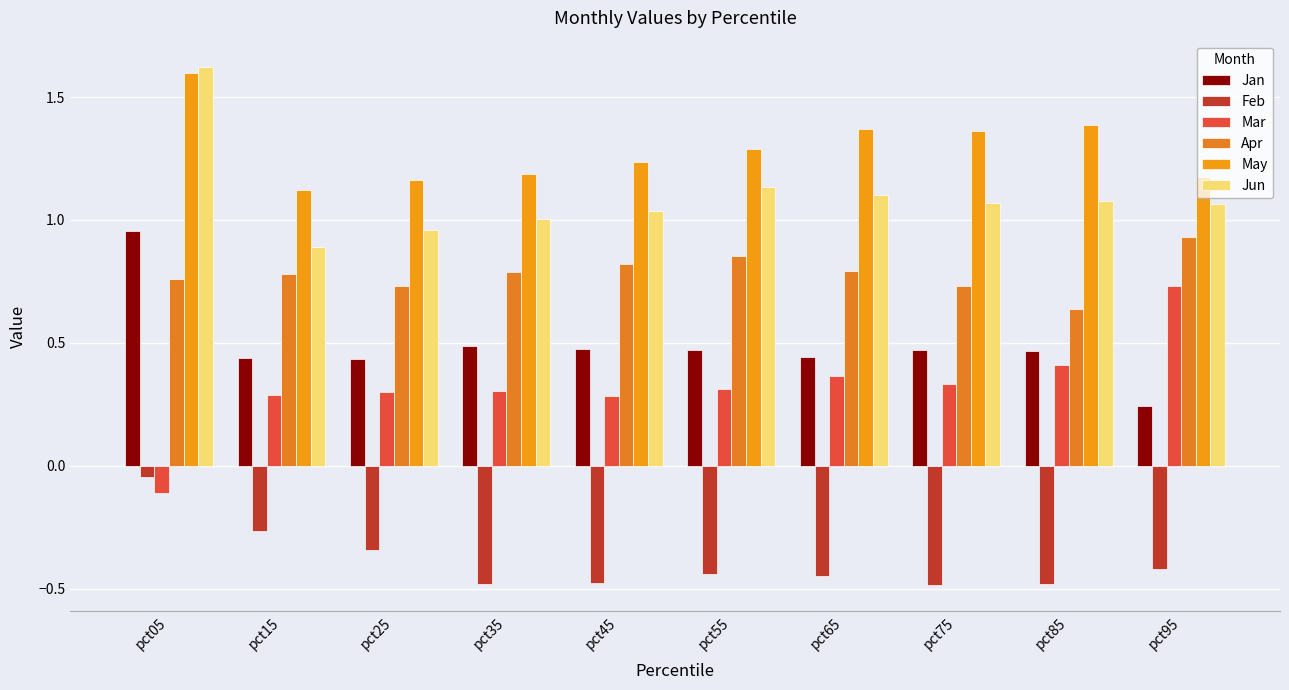

The Jun series shows 1.1 at pct95. True or false?

True